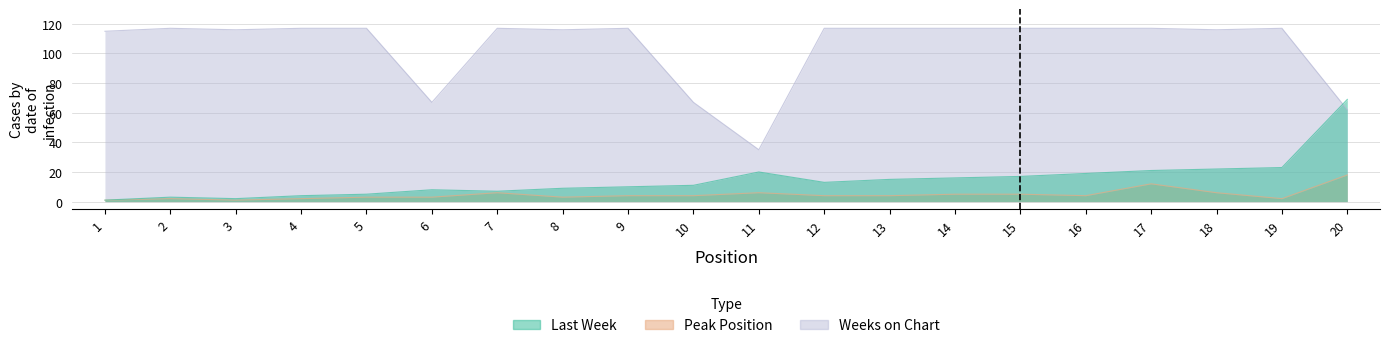

Read the Peak Position value at 8, to the nearest 5.

5